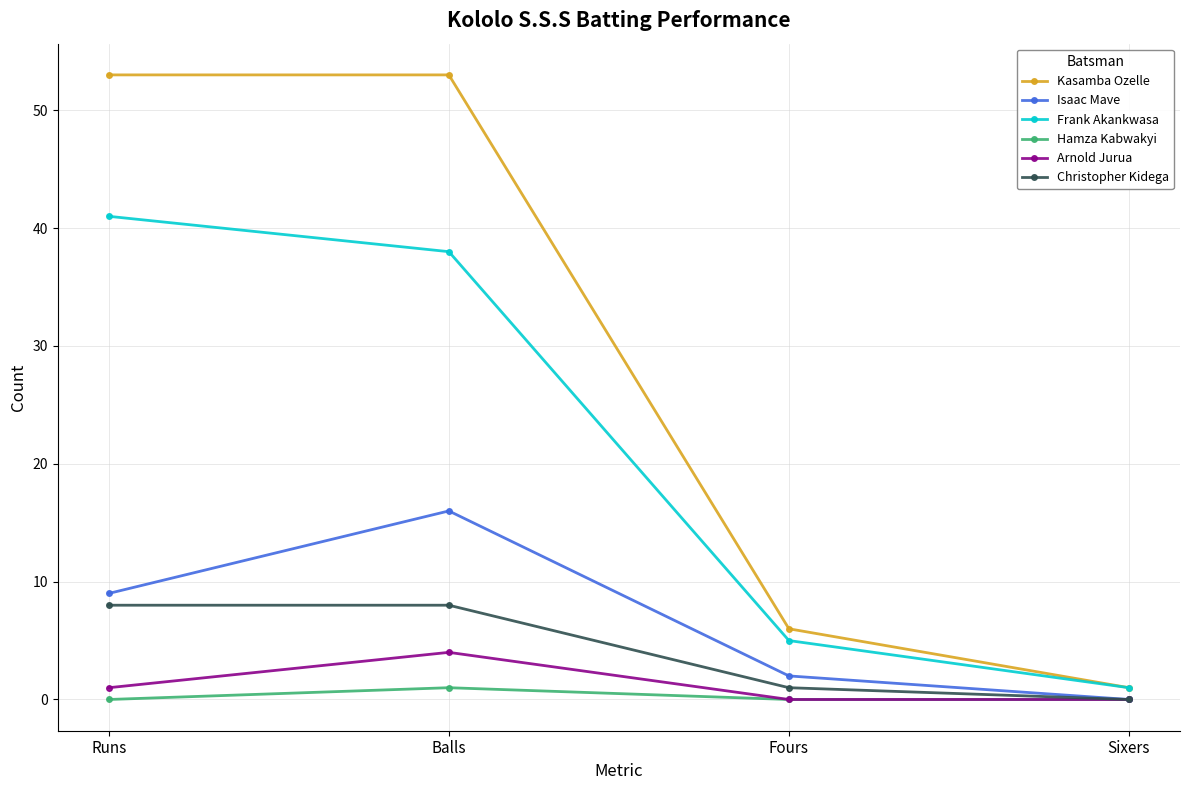

What is the highest value of the Christopher Kidega series?

8